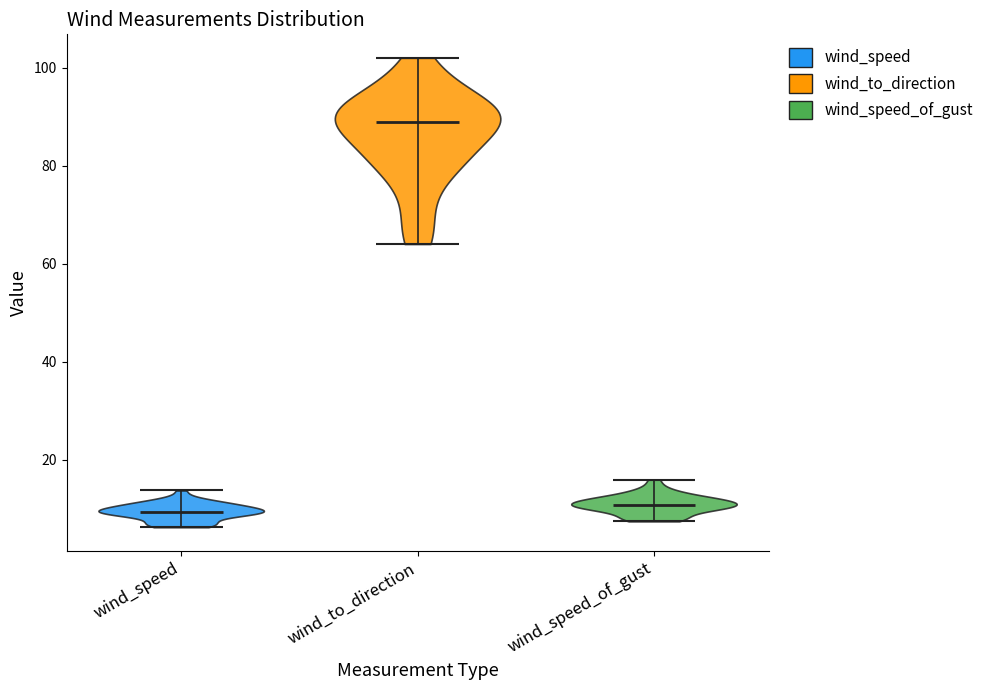

Reading left to right, read every violin against the y-axis: where its median line is, and the lowest and highest points it reaches. The values are not printed on the chart, so give them approximately, as read against the axis.

wind_speed: median line 10, lowest point 6, highest point 14
wind_to_direction: median line 90, lowest point 64, highest point 102
wind_speed_of_gust: median line 10, lowest point 8, highest point 16